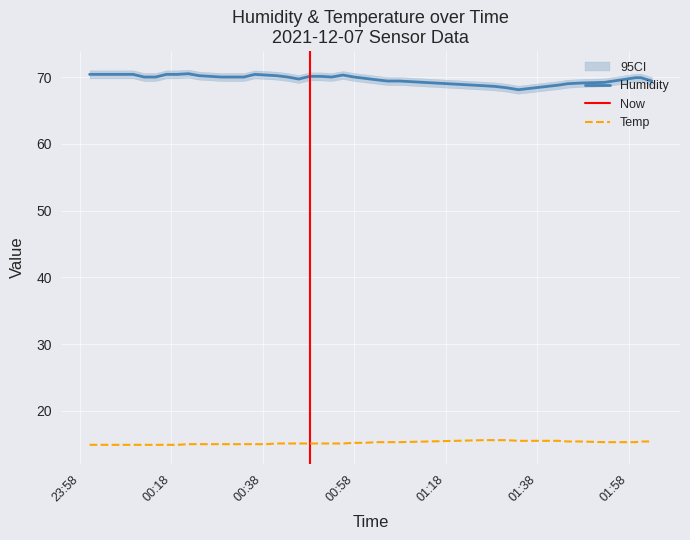

True or false: Temp and Humidity intersect in this chart.

False